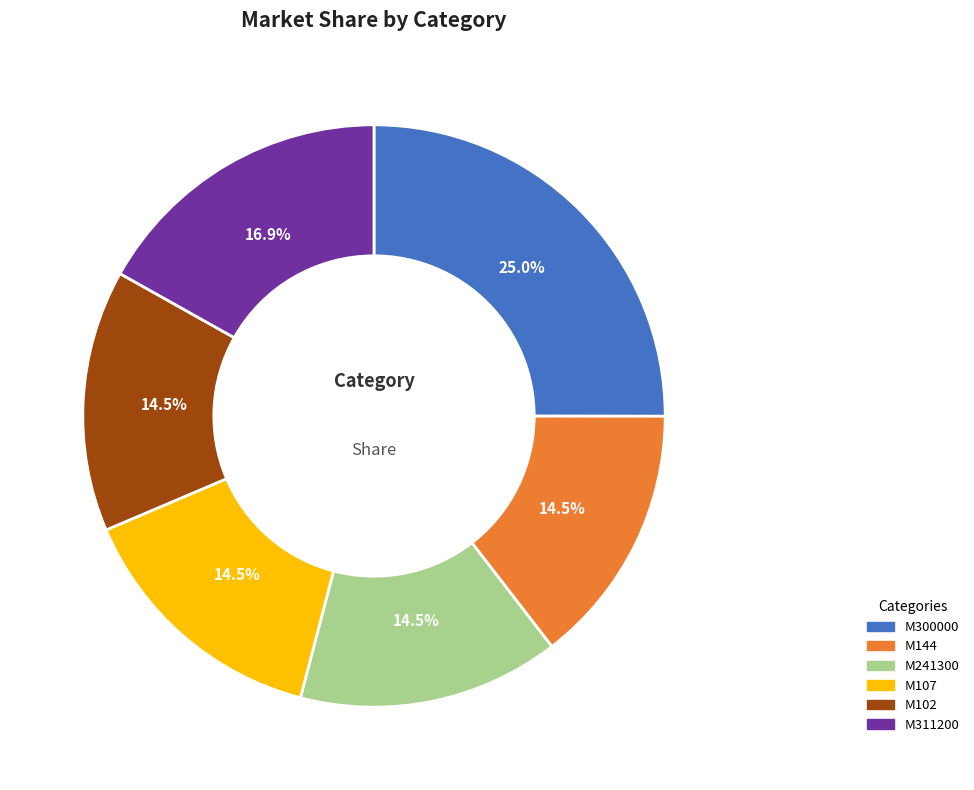

Does any single category account for the majority?

No